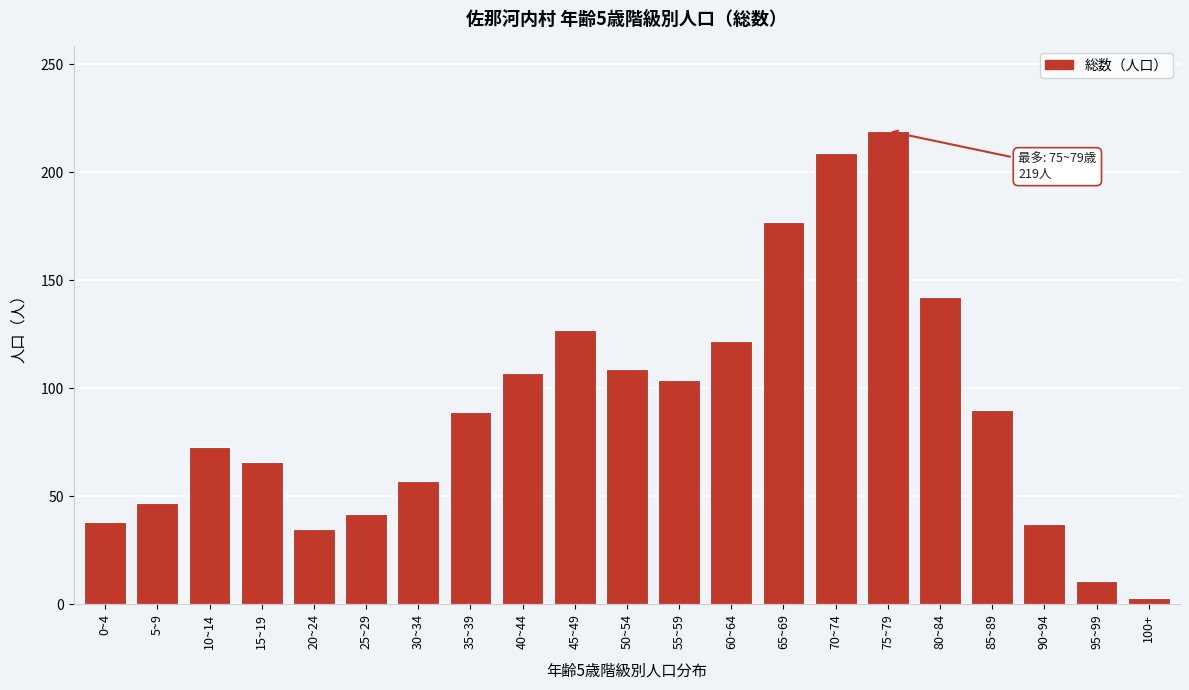

What is the change in value from 15~19 to 85~89?

+24